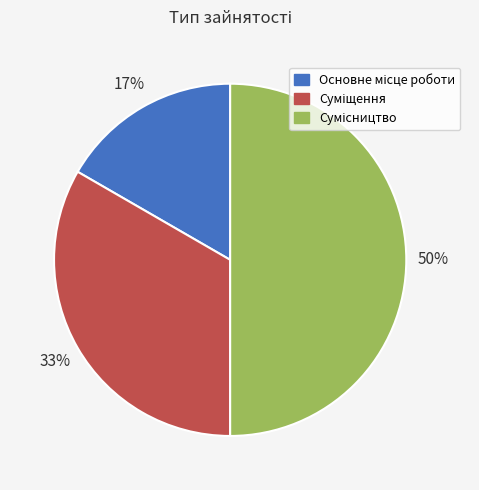

To the nearest percent, what is the difference between the largest and smallest slice percentages?

33%